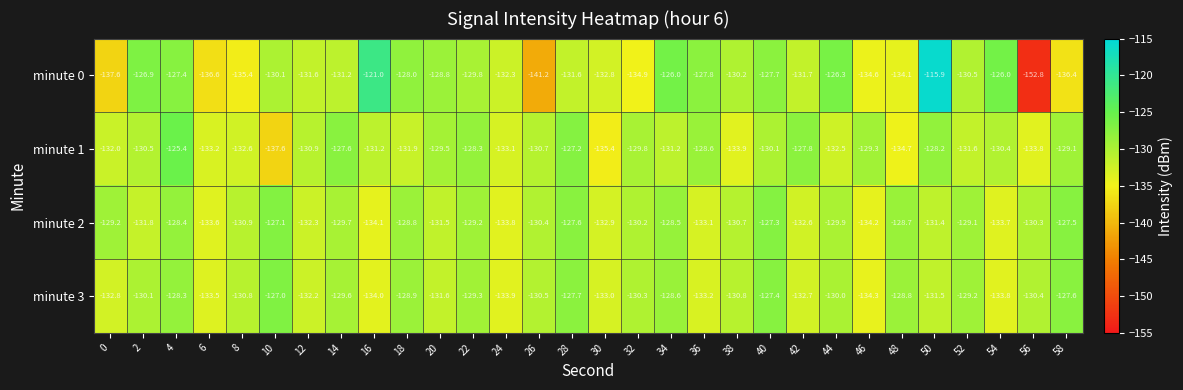

Which series has the largest total across all categories?

minute 2